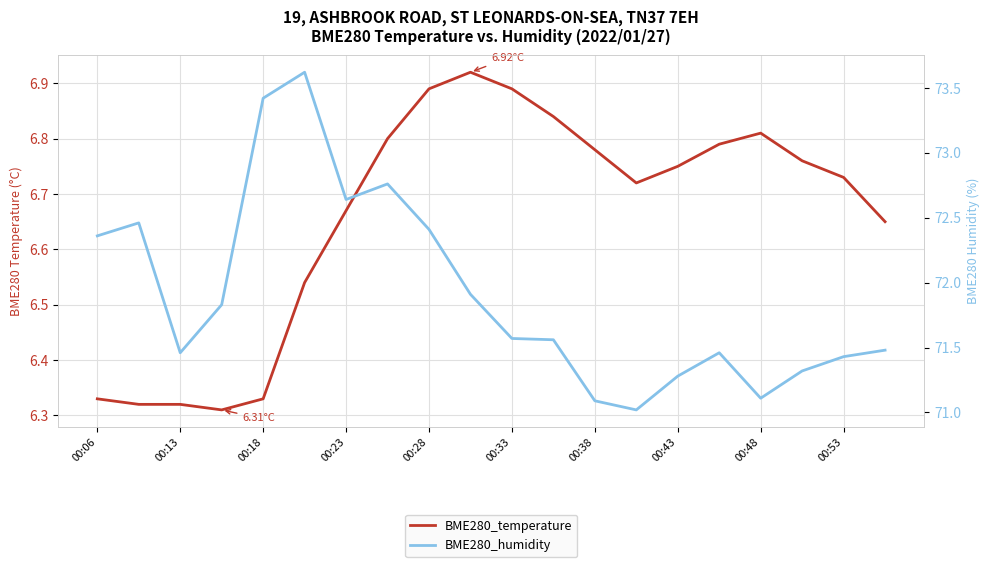

In BME280_humidity, how many points are higher than both neighbors (excluding endpoints)?

4